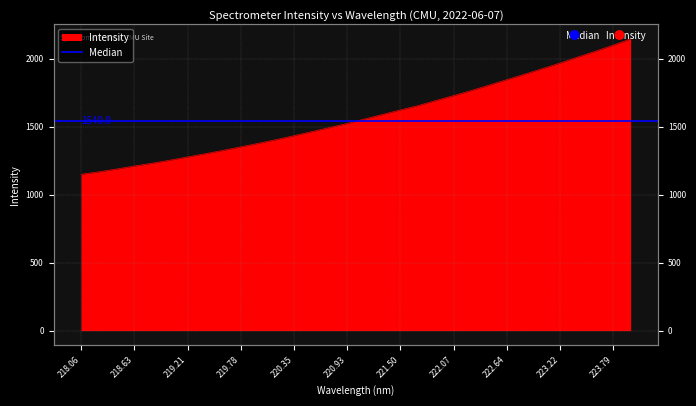

How many lines are shown in the chart?

1